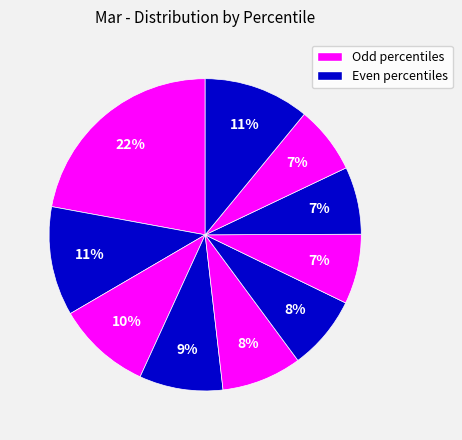

Count the number of slices in the pie.

10